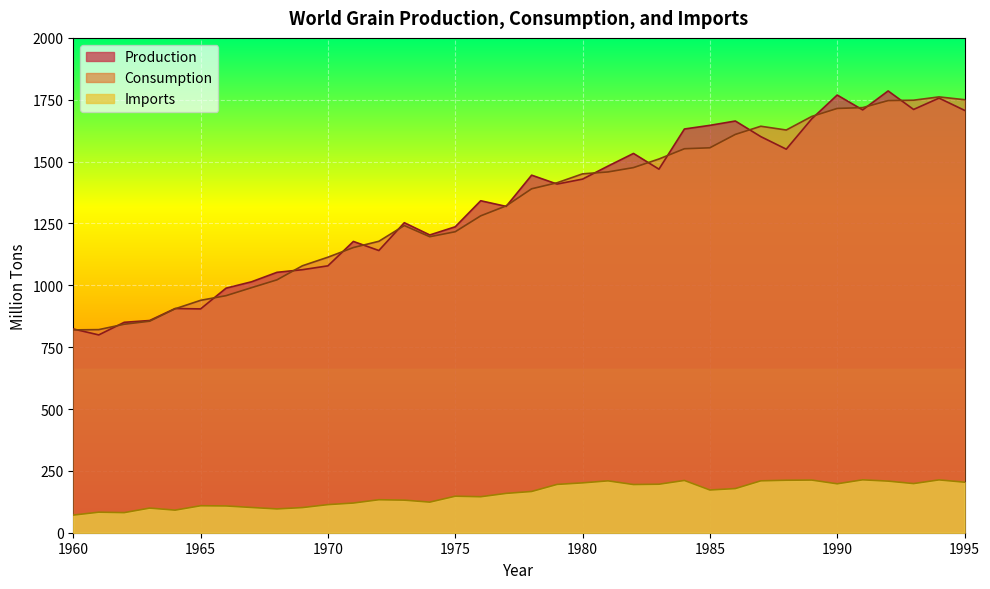

Reading right to left, extract all data points from this chart.

Production: 1707.2	1756.6	1710.8	1785.6	1709.0	1769.0	1672.7	1550.2	1601.0	1664.0	1646.5	1631.8	1469.4	1533.0	1481.9	1429.2	1409.2	1445.1	1319.0	1341.8	1236.5	1203.5	1253.0	1140.6	1177.3	1078.7	1063.1	1052.5	1014.2	988.5	904.6	906.2	857.7	850.4	799.5	823.6
Consumption: 1750.2	1761.5	1748.2	1746.6	1718.2	1714.8	1682.5	1627.7	1642.9	1609.9	1555.8	1551.9	1510.5	1475.7	1458.2	1450.4	1414.5	1390.1	1321.0	1280.7	1216.5	1196.3	1241.5	1177.9	1152.6	1113.6	1079.0	1022.1	990.4	958.1	939.2	905.1	854.9	842.6	820.9	819.8
Imports: 204.2	213.6	198.6	208.6	213.8	197.8	212.8	212.1	209.7	178.5	172.7	211.3	196.0	194.8	209.7	201.5	195.3	166.7	159.0	145.5	147.6	123.7	131.7	133.3	120.0	113.6	101.6	96.2	102.1	108.2	109.0	91.3	99.6	81.2	83.0	71.3